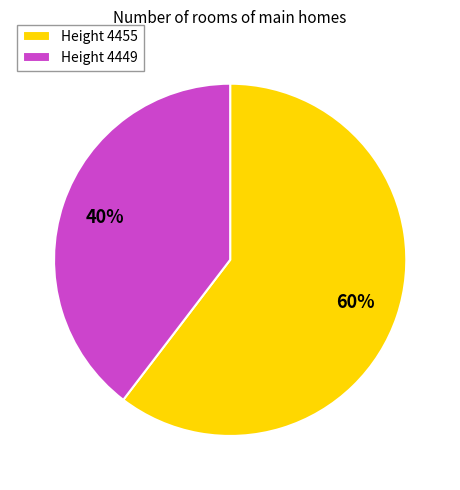

Is there a majority slice in this chart?

Yes